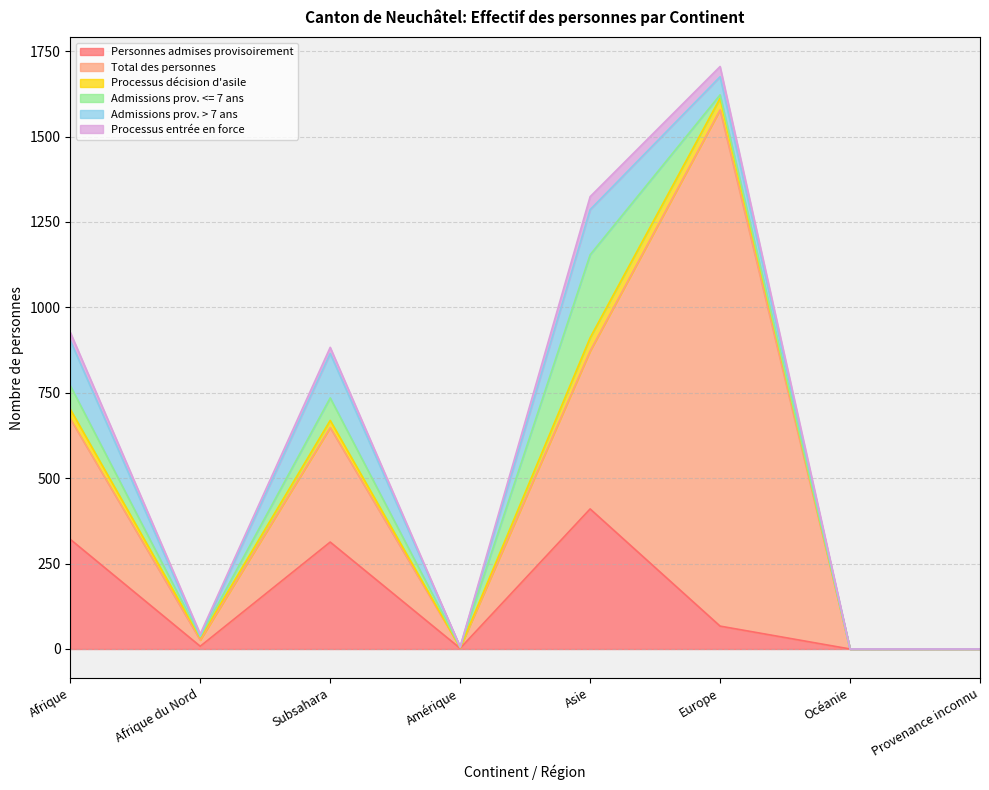

True or false: Total des personnes and Admissions prov. > 7 ans cross at least once.

False